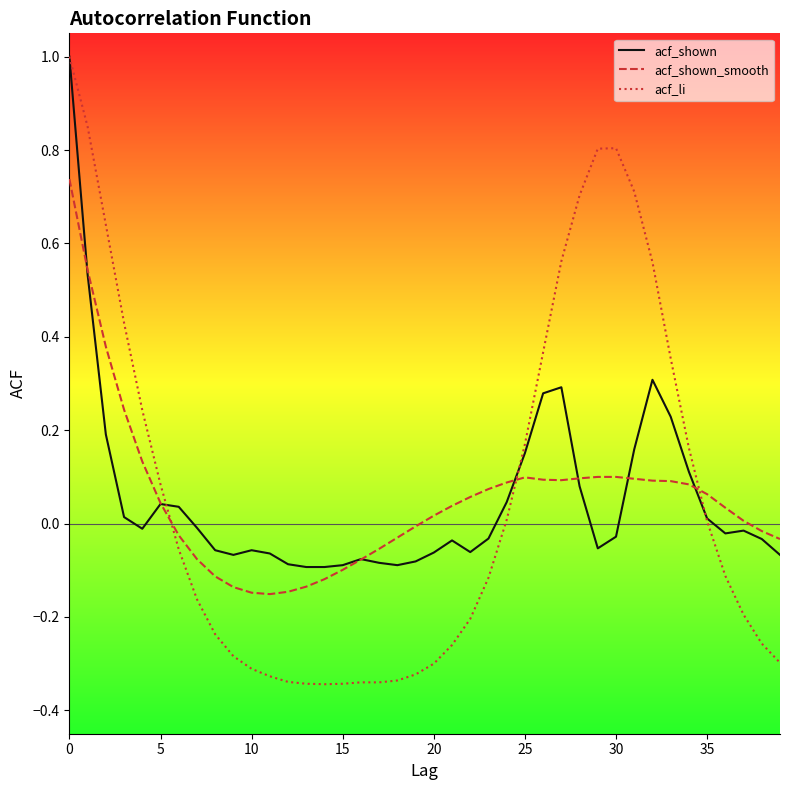

What is the greatest value displayed?

1.0